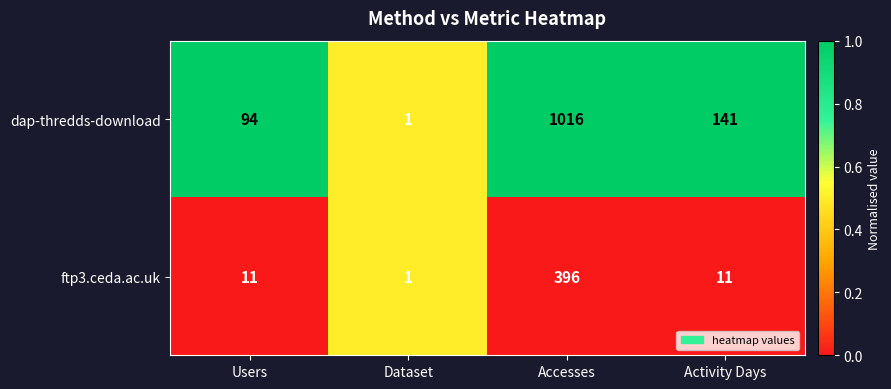

Which series changed the most between Users and Dataset?

dap-thredds-download